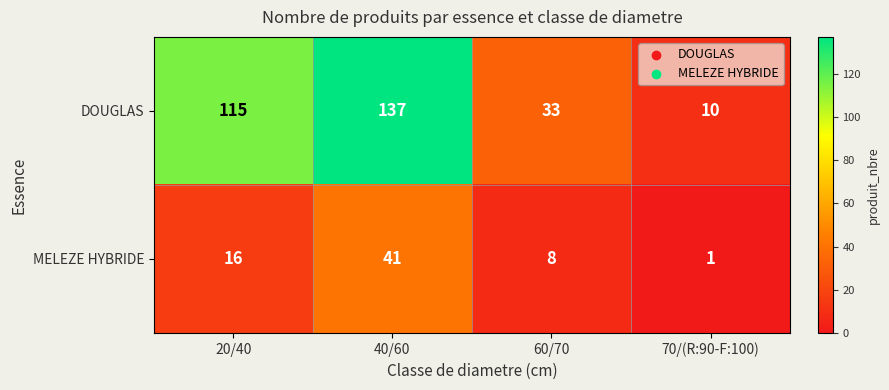

Rank the series at 70/(R:90-F:100) from lowest to highest value.

MELEZE HYBRIDE, DOUGLAS